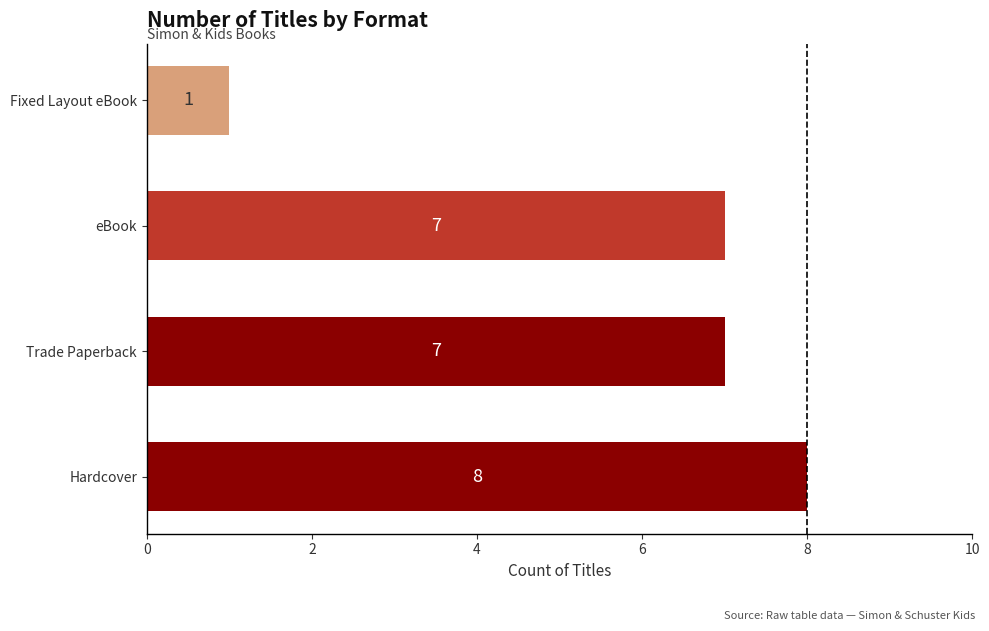

How many distinct data groups are displayed?

1